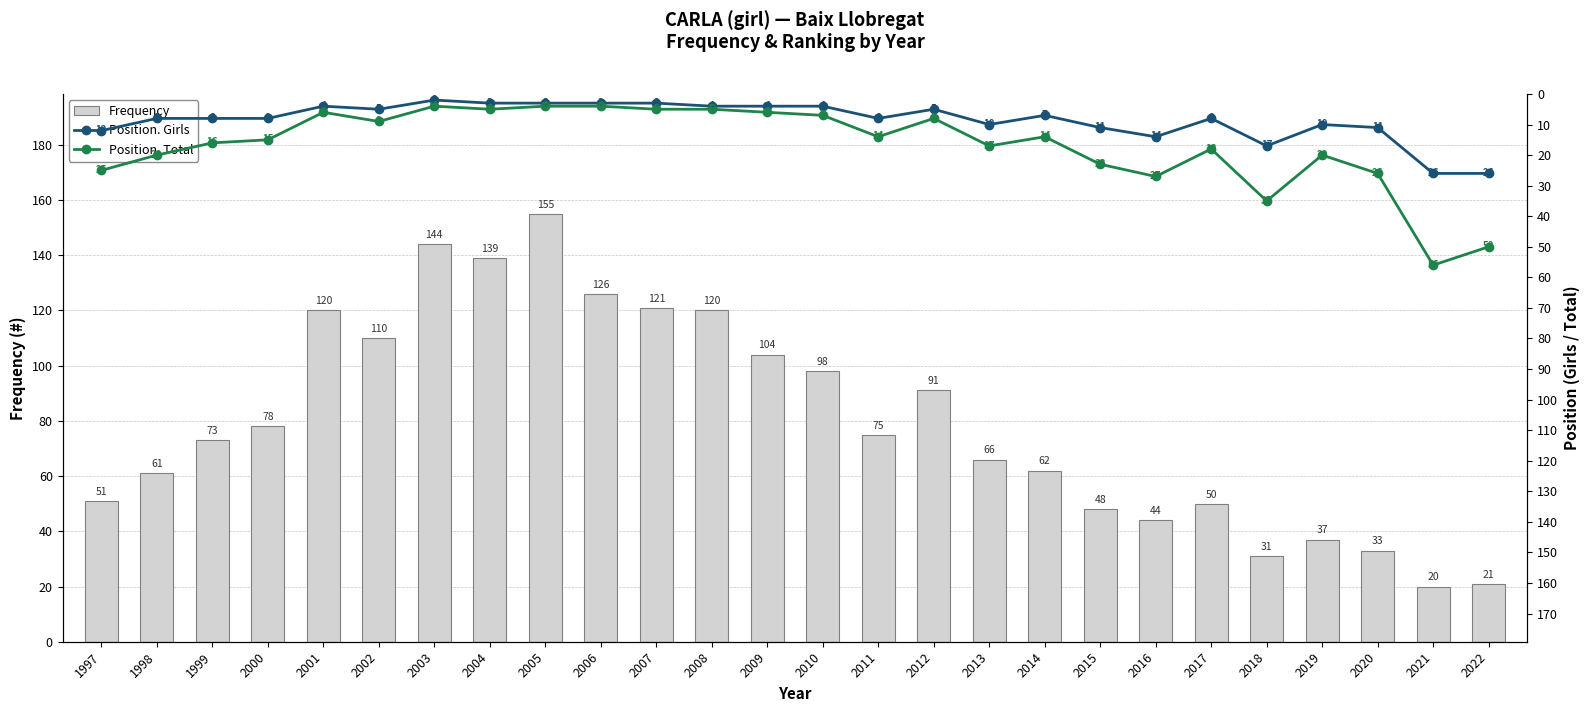

What is the sum of the Position. Girls values at 2018 and 2008?

21